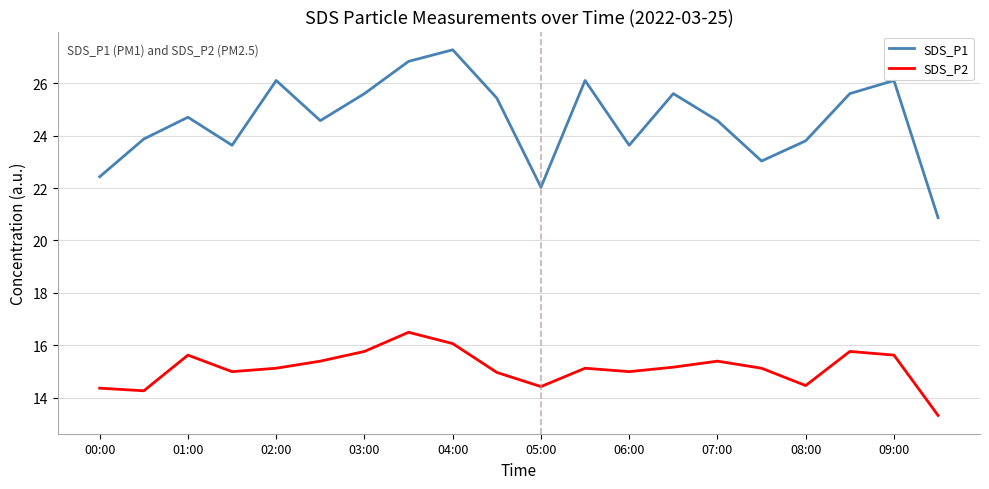

What is the lowest value of the SDS_P1 series?

20.9